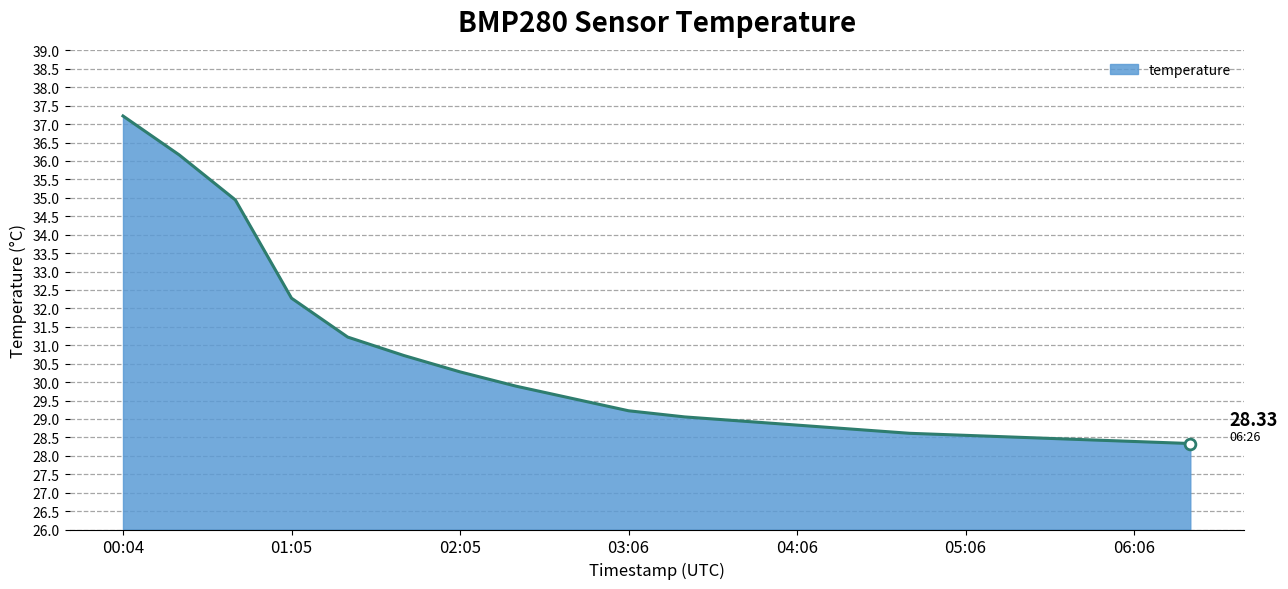

Approximately how many times larger is the value at 01:25 compared to 06:26?

1.1